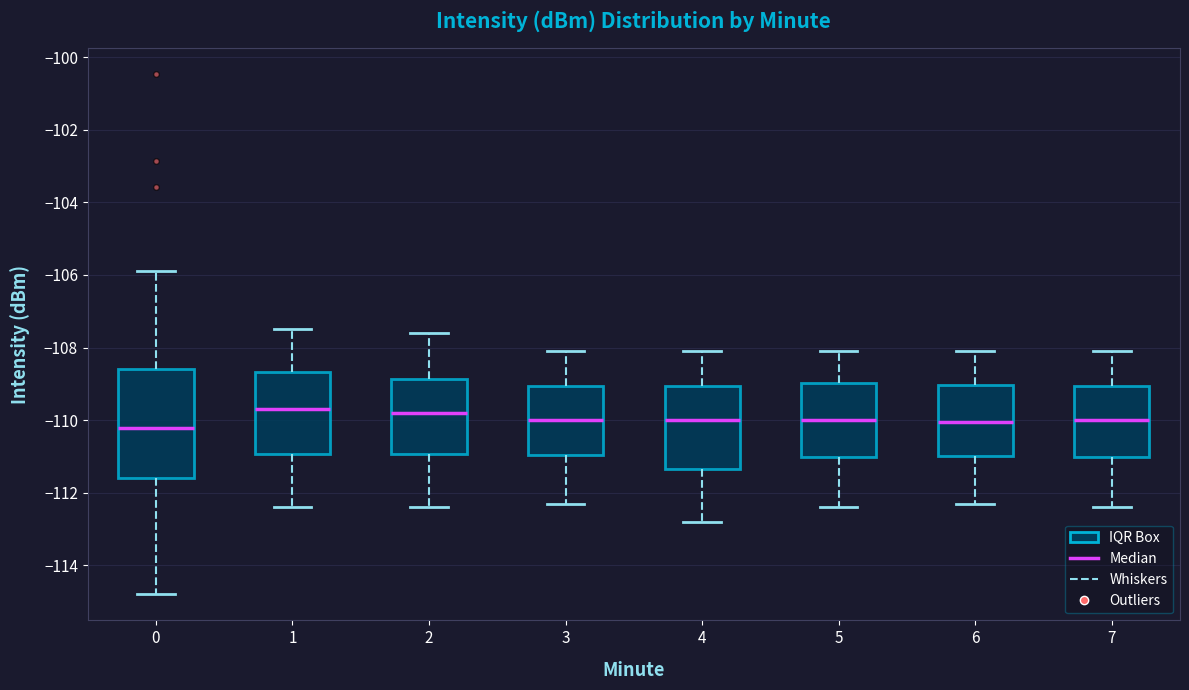

Reading left to right, read every box against the y-axis: the position of its median line, the range the box covers, and the ends of its whiskers. The values are not printed on the chart, so give them approximately, as read against the axis.

0: median -110.2, box -111.6 to -108.6, whiskers -114.8 to -105.8
1: median -109.6, box -111.0 to -108.6, whiskers -112.4 to -107.4
2: median -109.8, box -111.0 to -108.8, whiskers -112.4 to -107.6
3: median -110.0, box -111.0 to -109.0, whiskers -112.2 to -108.0
4: median -110.0, box -111.4 to -109.0, whiskers -112.8 to -108.0
5: median -110.0, box -111.0 to -109.0, whiskers -112.4 to -108.0
6: median -110.0, box -111.0 to -109.0, whiskers -112.2 to -108.0
7: median -110.0, box -111.0 to -109.0, whiskers -112.4 to -108.0